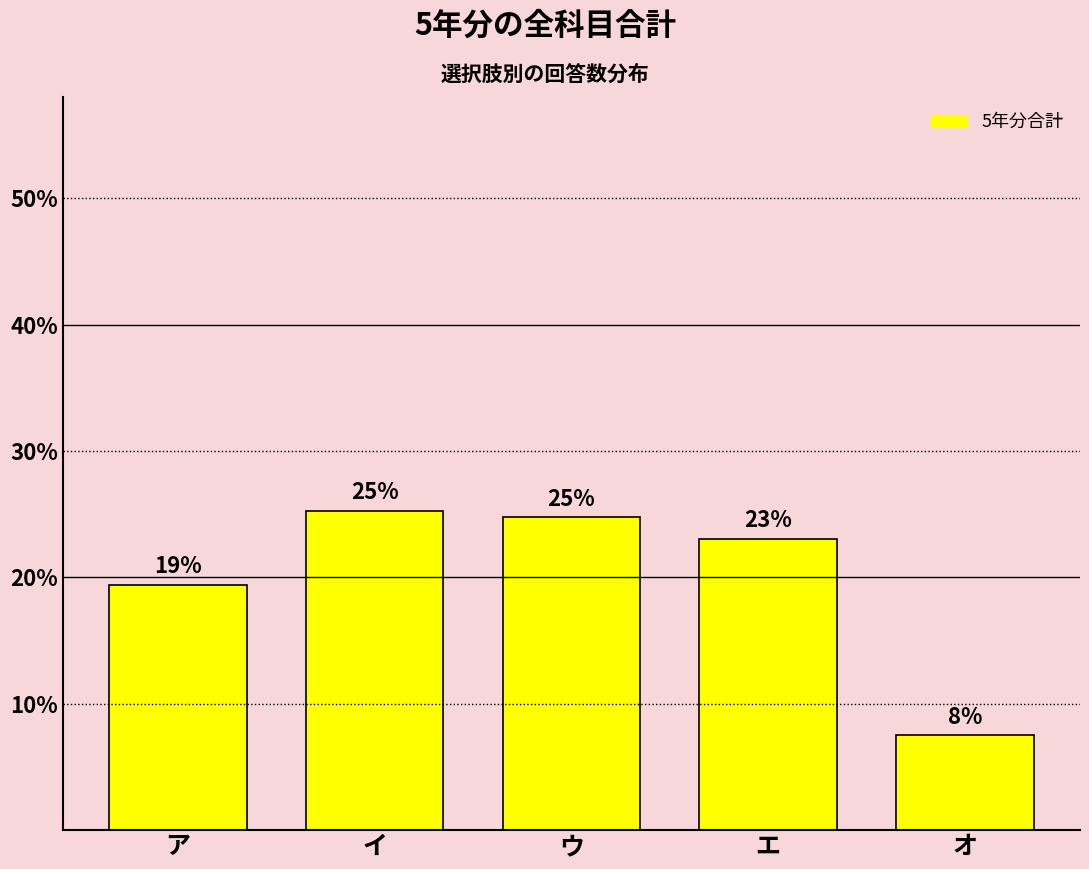

What position from the left is ウ?

3